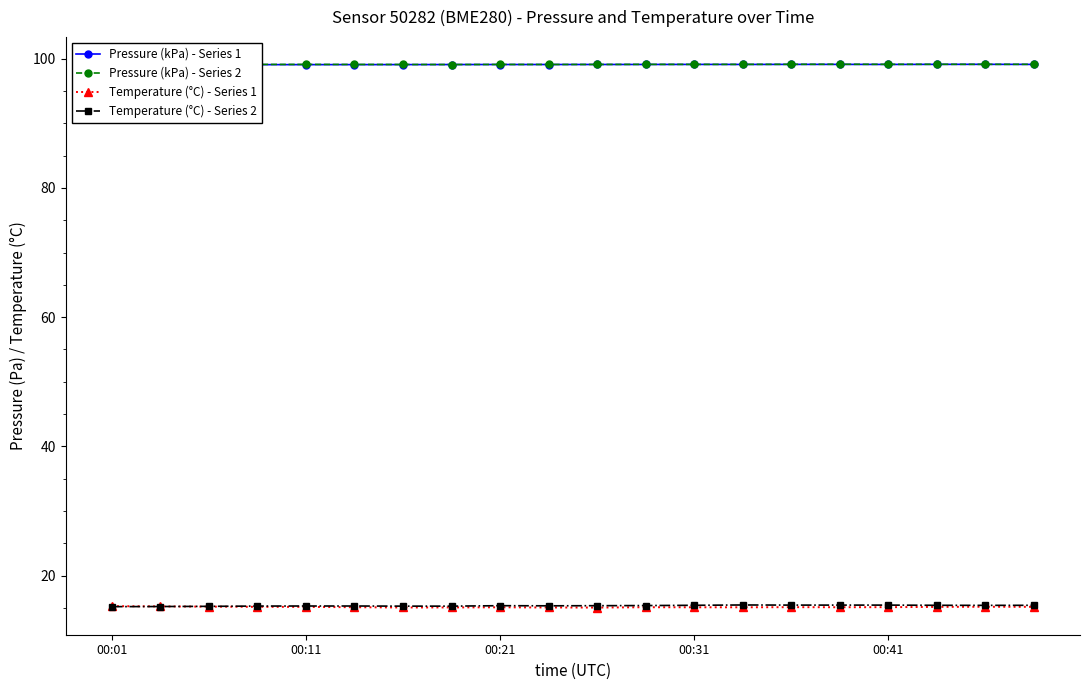

True or false: Temperature (°C) - Series 1 and Pressure (kPa) - Series 2 intersect in this chart.

False